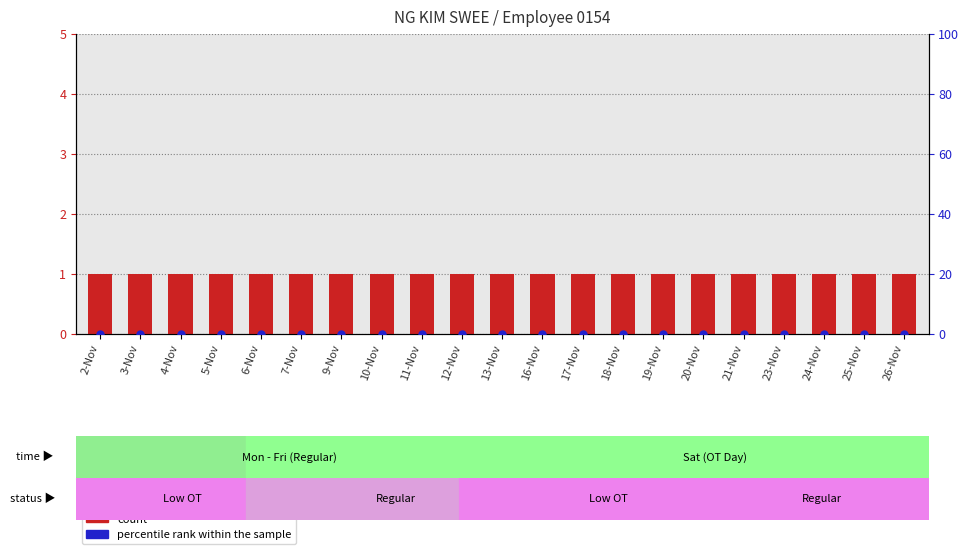

At which category is the sum across all series the highest?

2-Nov